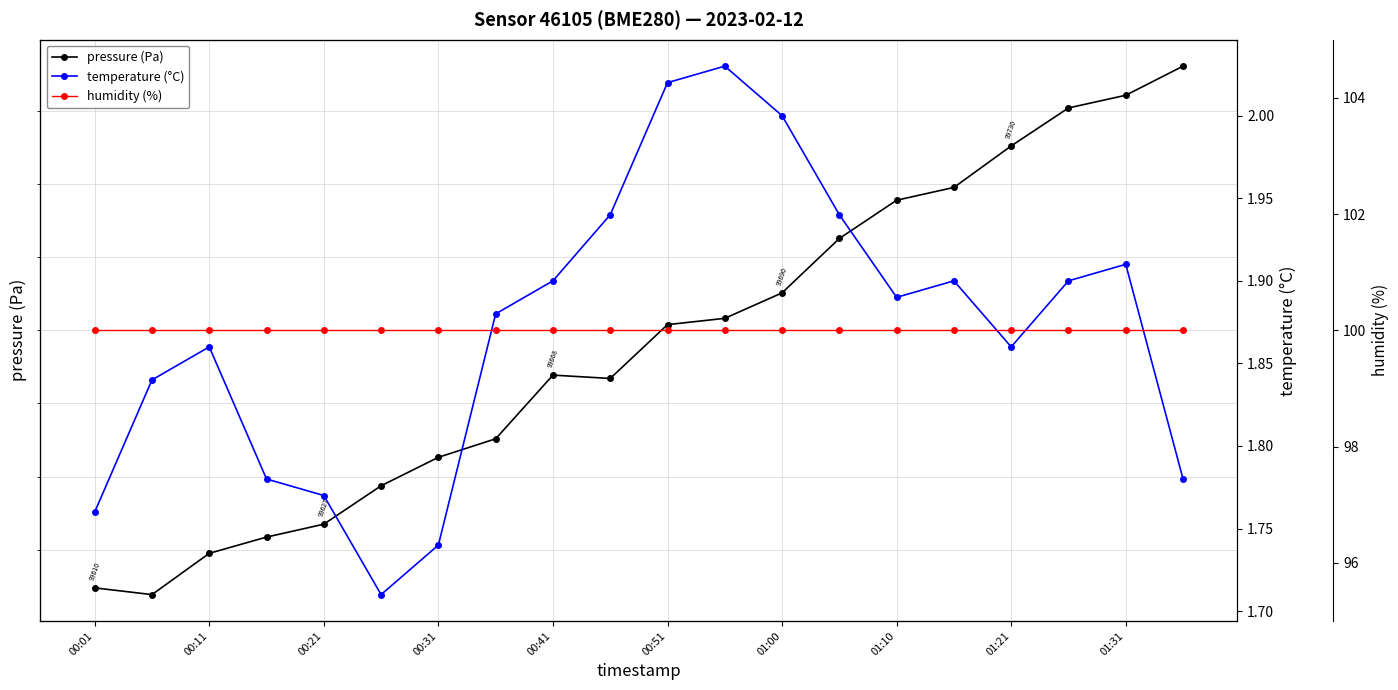

True or false: pressure (Pa) and humidity (%) intersect in this chart.

False